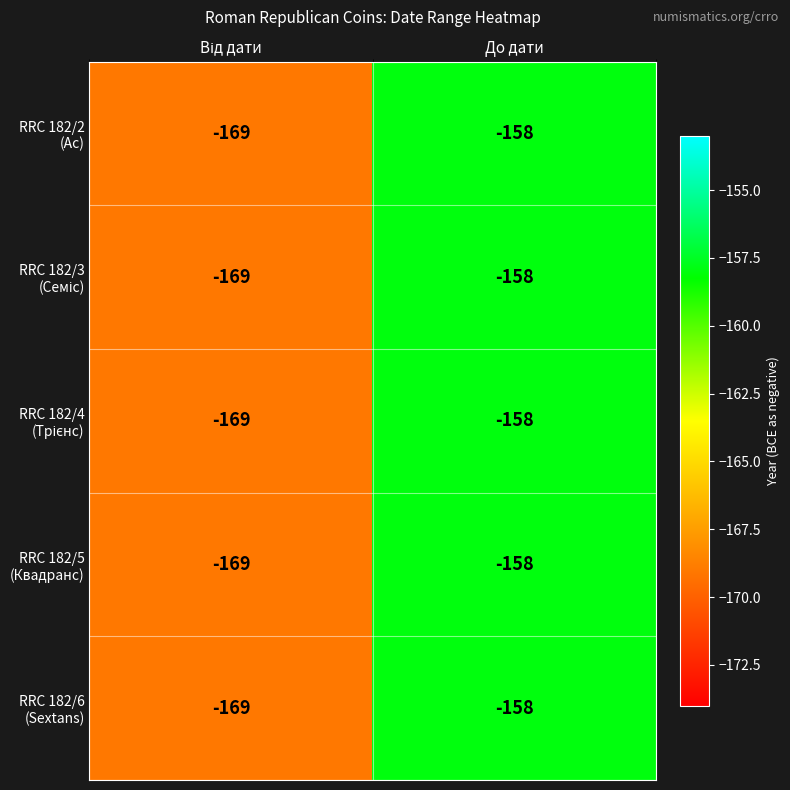

What is the smallest value displayed?

-169